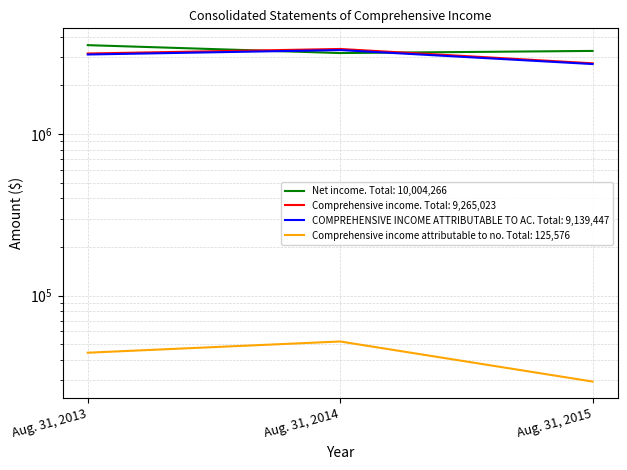

The Comprehensive income attributable to no series shows 24801 at Aug. 31, 2013. True or false?

False